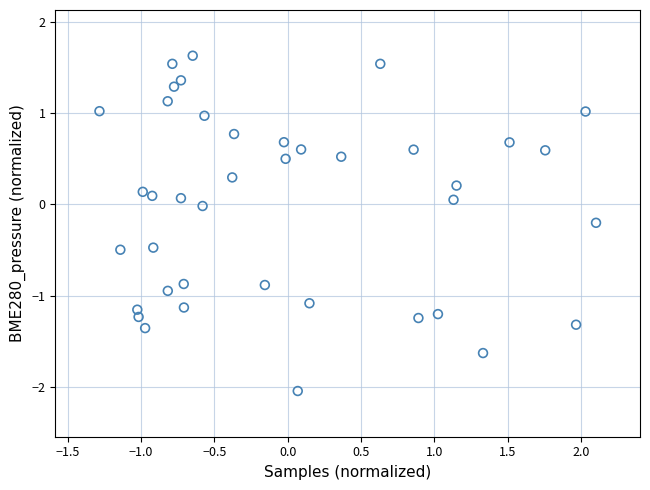

What is the range of Y values (max minus min)?

3.7